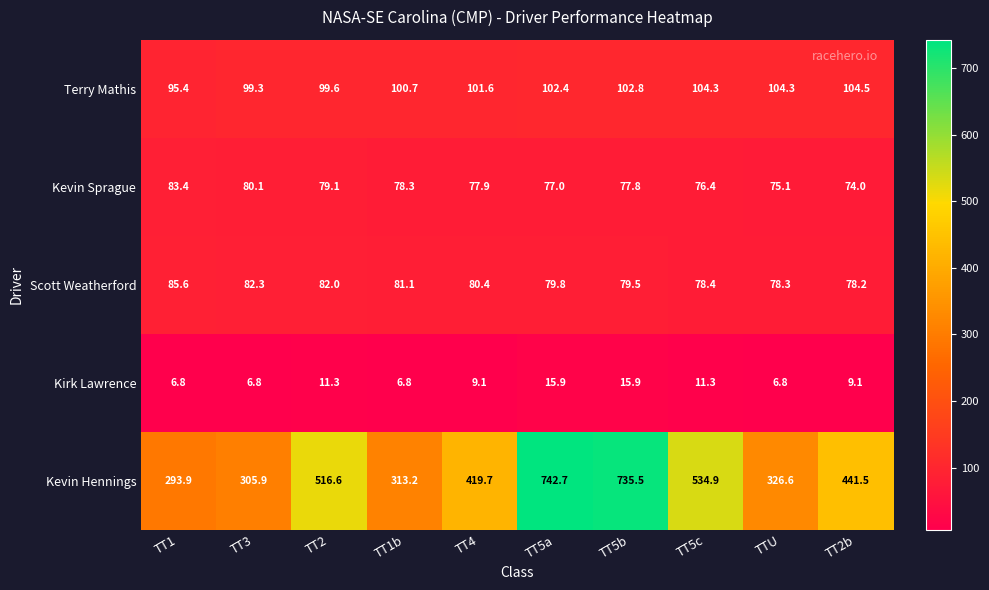

What is the difference between the highest and lowest values at TT3?

299.1